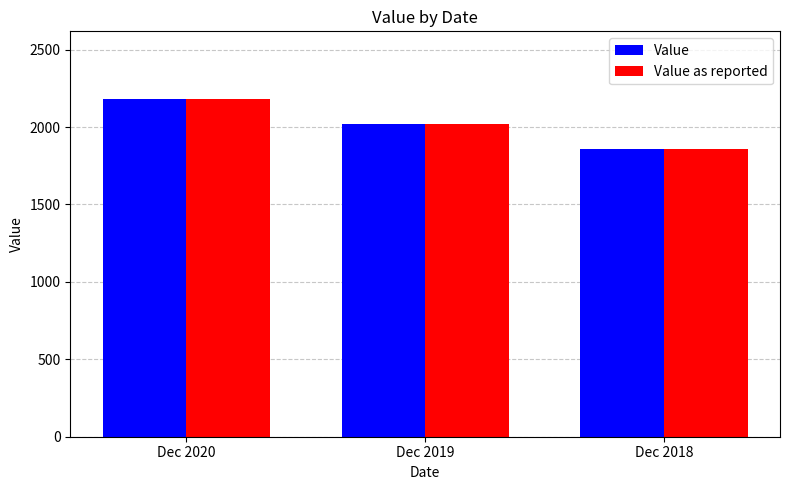

Is it true that Value equals 2912 at Dec 2018?

False